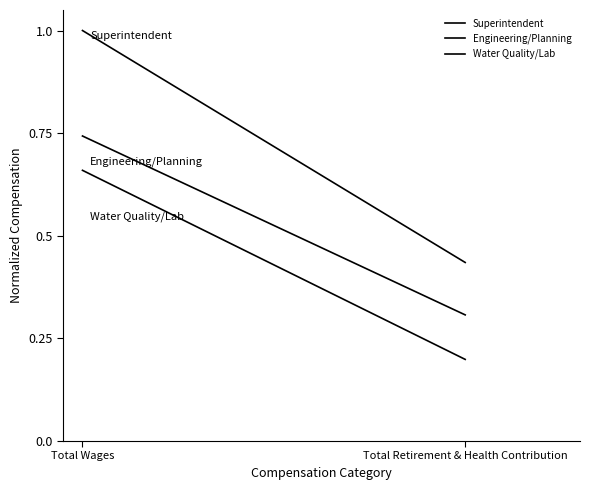

What is the label of the 2nd point from the right?

Total Wages